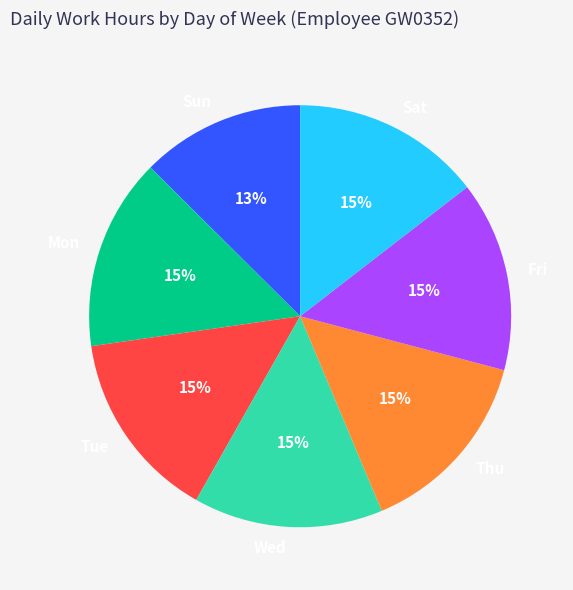

What is the smallest slice in the pie chart?

Sun